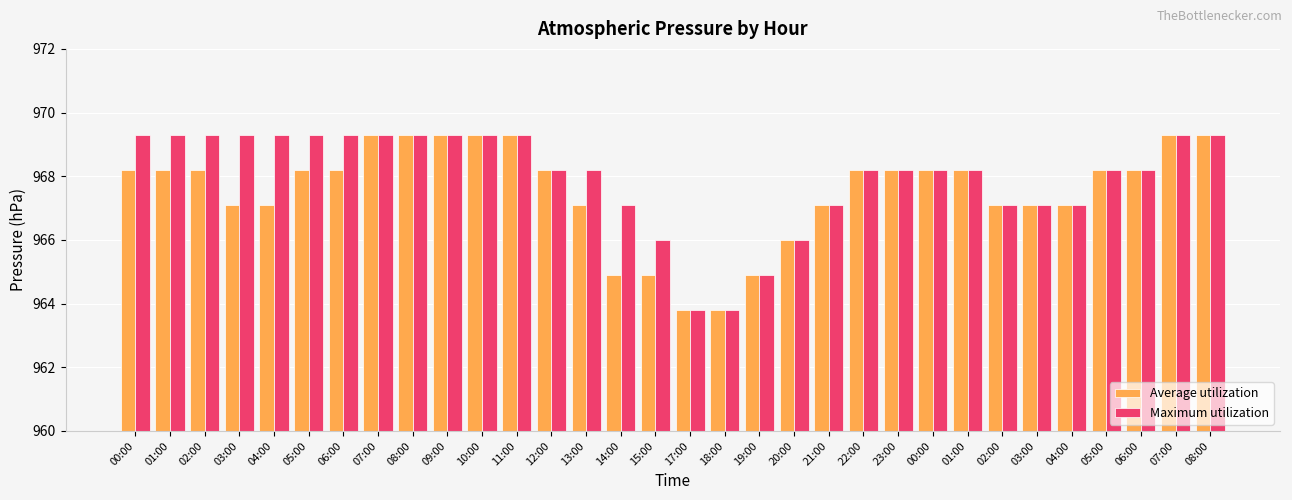

Count the number of categories in the chart.

32